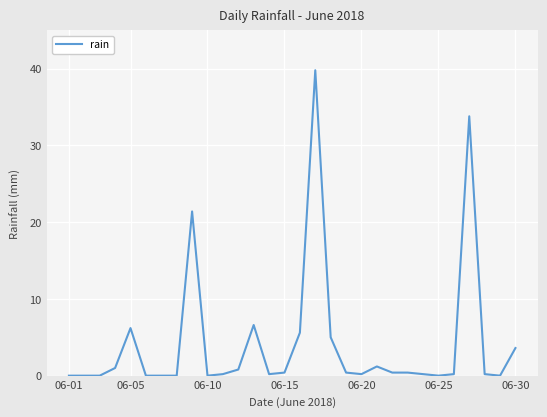

What is the greatest value displayed?

39.8